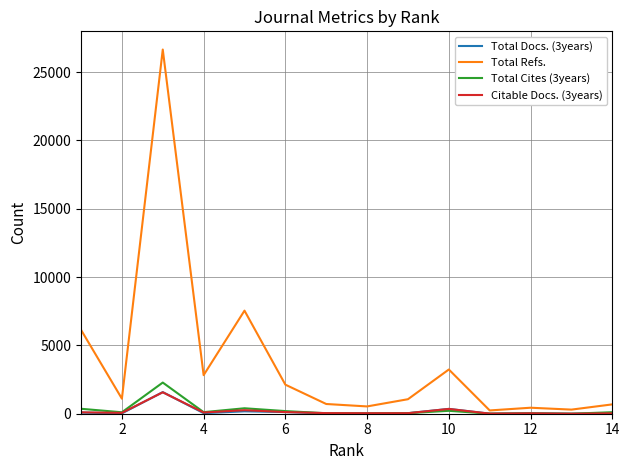

Does the chart display data point markers on the line(s)?

No